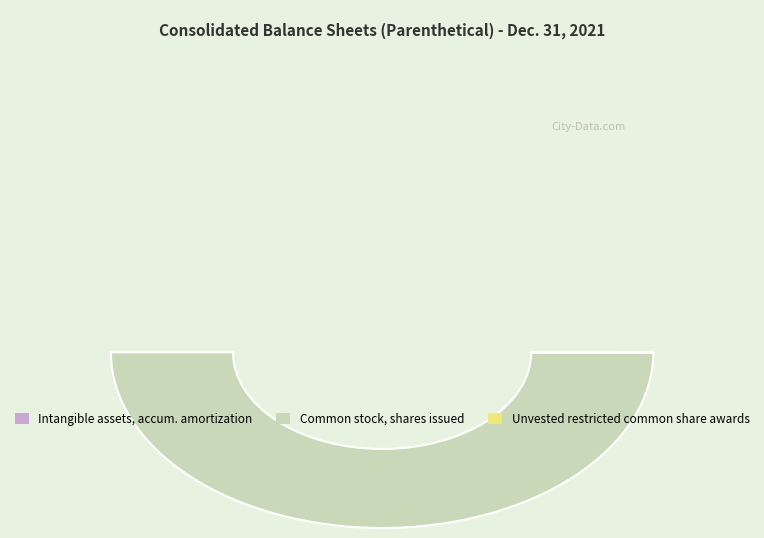

Count the number of slices in the pie.

3